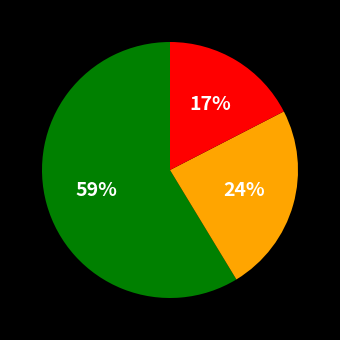

Does any single category account for the majority?

Yes